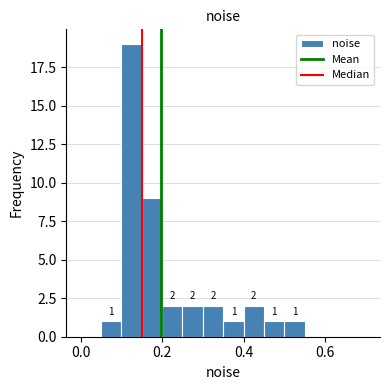

Around what value on the x-axis is the tallest bar? Give the approximate position of its centre, as read against the axis.

0.12